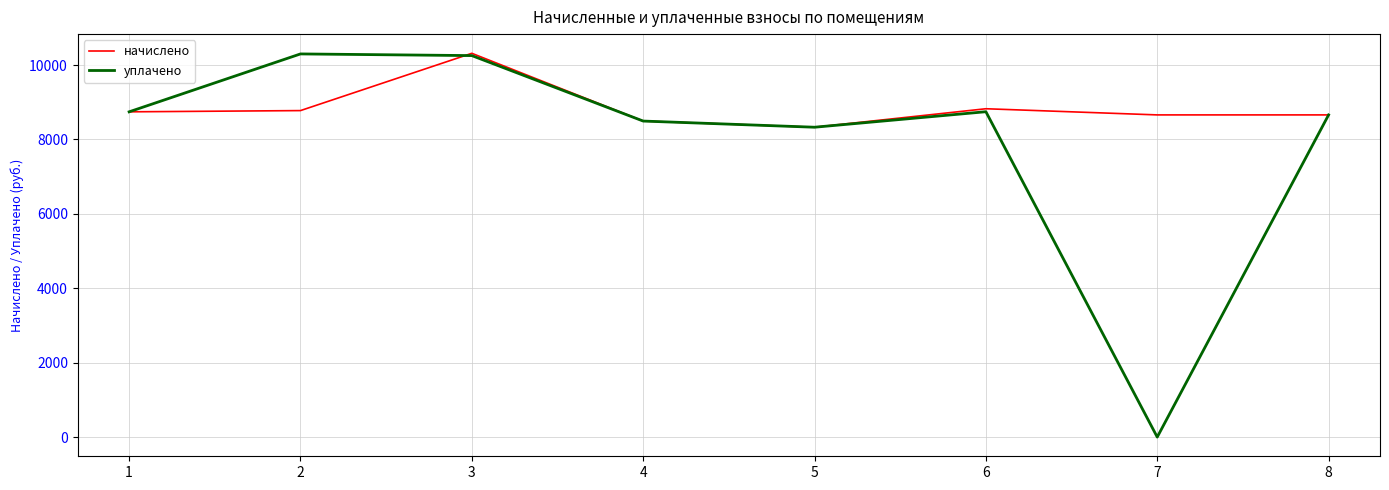

The начислено series shows 8826.5 at 6. True or false?

True